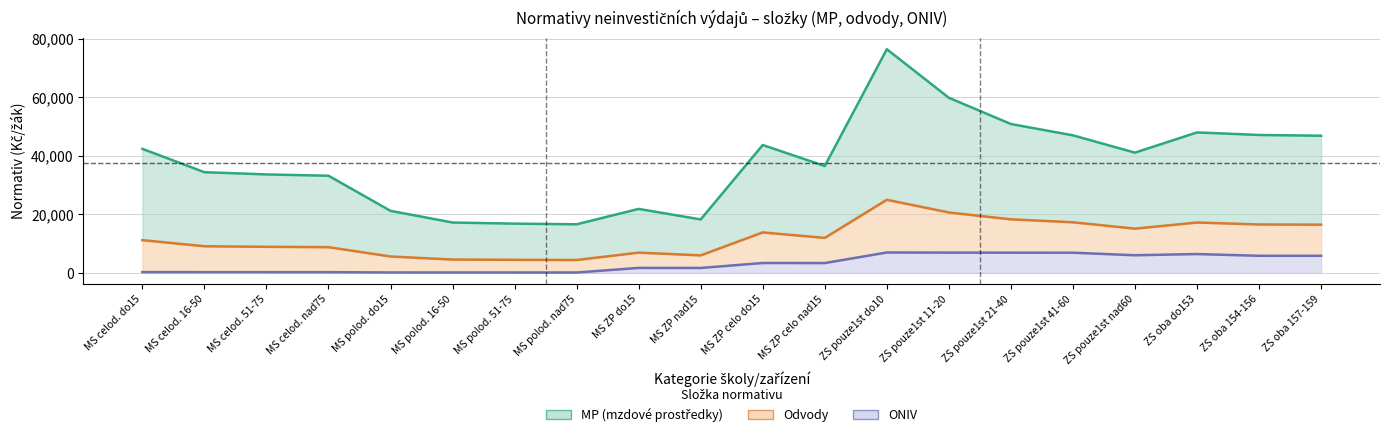

True or false: MP and ONIV intersect in this chart.

False